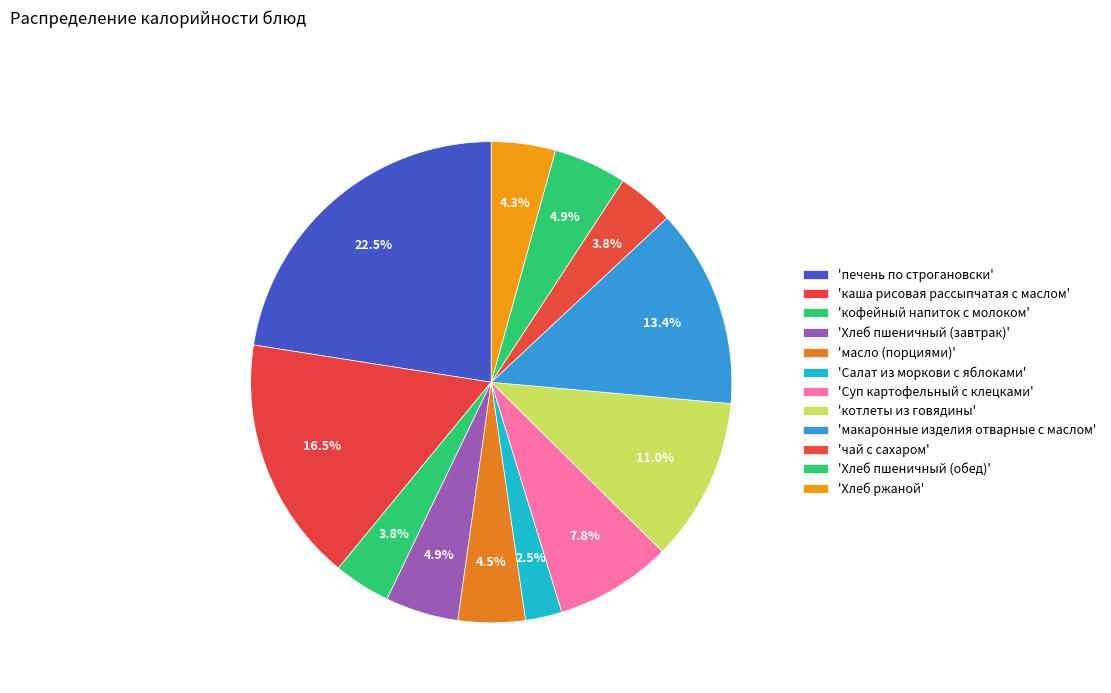

To the nearest percent, what is the difference between the largest and smallest slice percentages?

20%